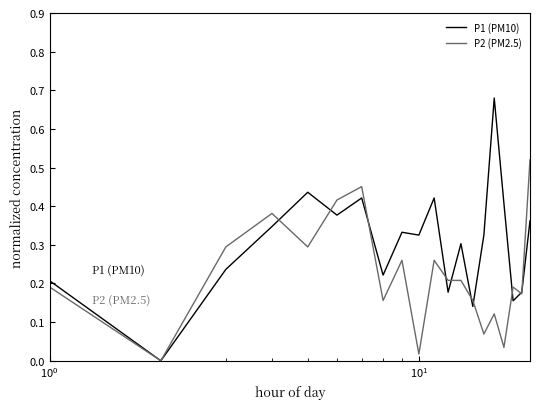

True or false: P2 (PM2.5) and P1 (PM10) intersect in this chart.

True